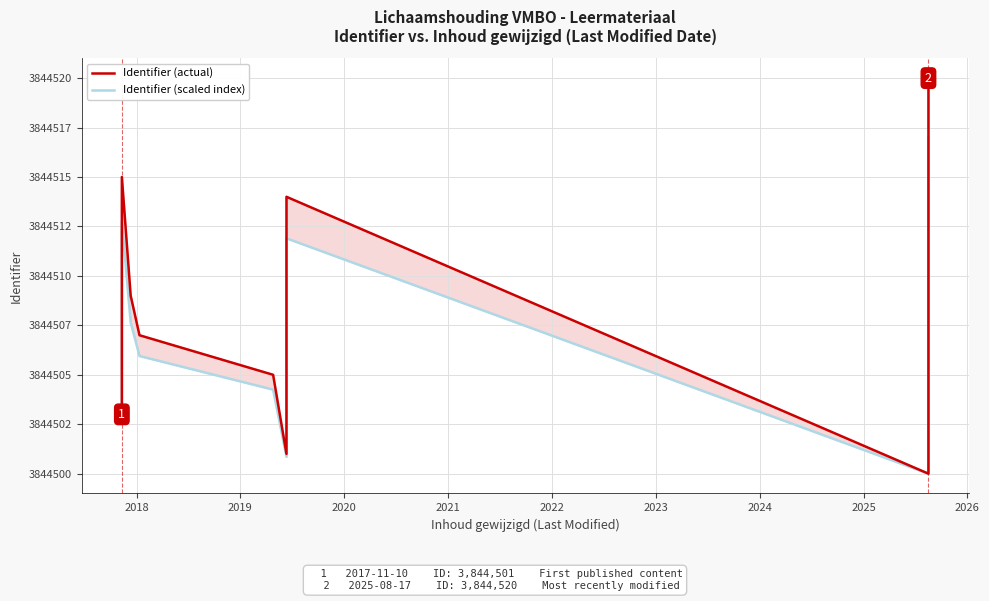

The value of Identifier (actual) at 2017 is 5607938.2. True or false?

False